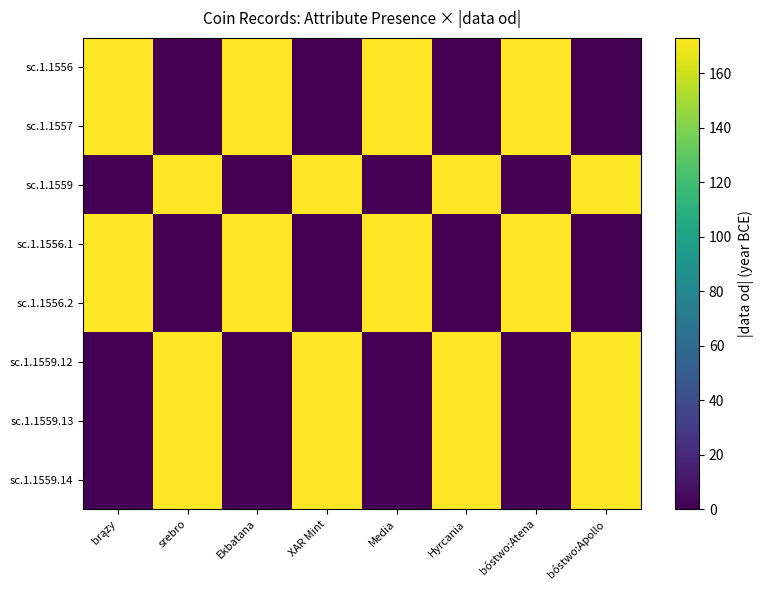

Reading right to left, transcribe all the data shown in this chart.

sc.1.1556: bóstwo:Apollo=0	bóstwo:Atena=173	Hyrcania=0	Media=173	XAR Mint=0	Ekbatana=173	srebro=0	brązy=173
sc.1.1557: bóstwo:Apollo=0	bóstwo:Atena=173	Hyrcania=0	Media=173	XAR Mint=0	Ekbatana=173	srebro=0	brązy=173
sc.1.1559: bóstwo:Apollo=173	bóstwo:Atena=0	Hyrcania=173	Media=0	XAR Mint=173	Ekbatana=0	srebro=173	brązy=0
sc.1.1556.1: bóstwo:Apollo=0	bóstwo:Atena=173	Hyrcania=0	Media=173	XAR Mint=0	Ekbatana=173	srebro=0	brązy=173
sc.1.1556.2: bóstwo:Apollo=0	bóstwo:Atena=173	Hyrcania=0	Media=173	XAR Mint=0	Ekbatana=173	srebro=0	brązy=173
sc.1.1559.12: bóstwo:Apollo=173	bóstwo:Atena=0	Hyrcania=173	Media=0	XAR Mint=173	Ekbatana=0	srebro=173	brązy=0
sc.1.1559.13: bóstwo:Apollo=173	bóstwo:Atena=0	Hyrcania=173	Media=0	XAR Mint=173	Ekbatana=0	srebro=173	brązy=0
sc.1.1559.14: bóstwo:Apollo=173	bóstwo:Atena=0	Hyrcania=173	Media=0	XAR Mint=173	Ekbatana=0	srebro=173	brązy=0